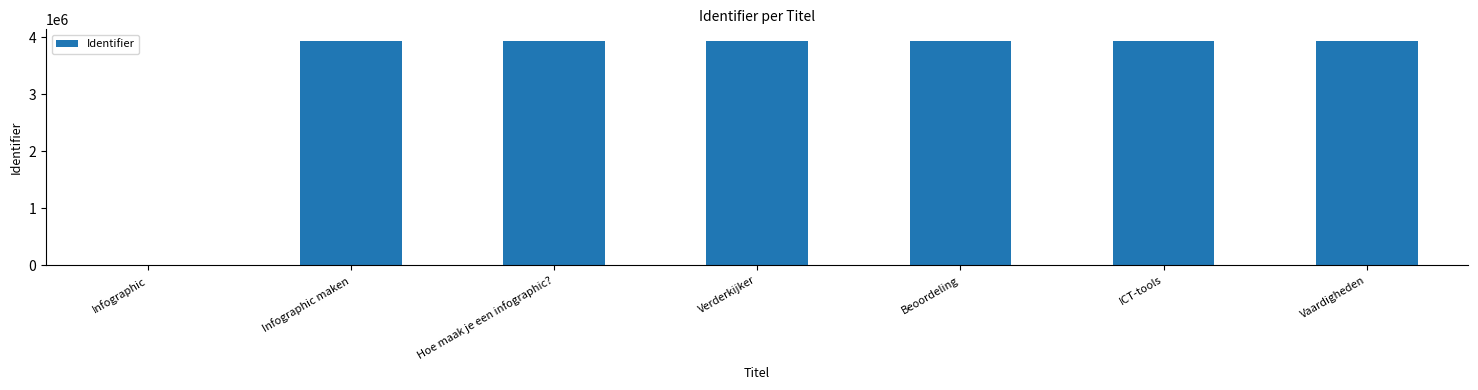

The chart shows a value of 3943236 at Verderkijker. True or false?

True